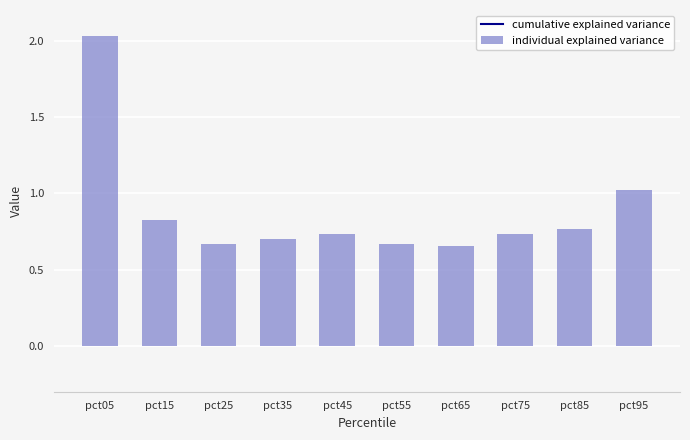

Which category has the highest value in the cumulative explained variance series?

pct05